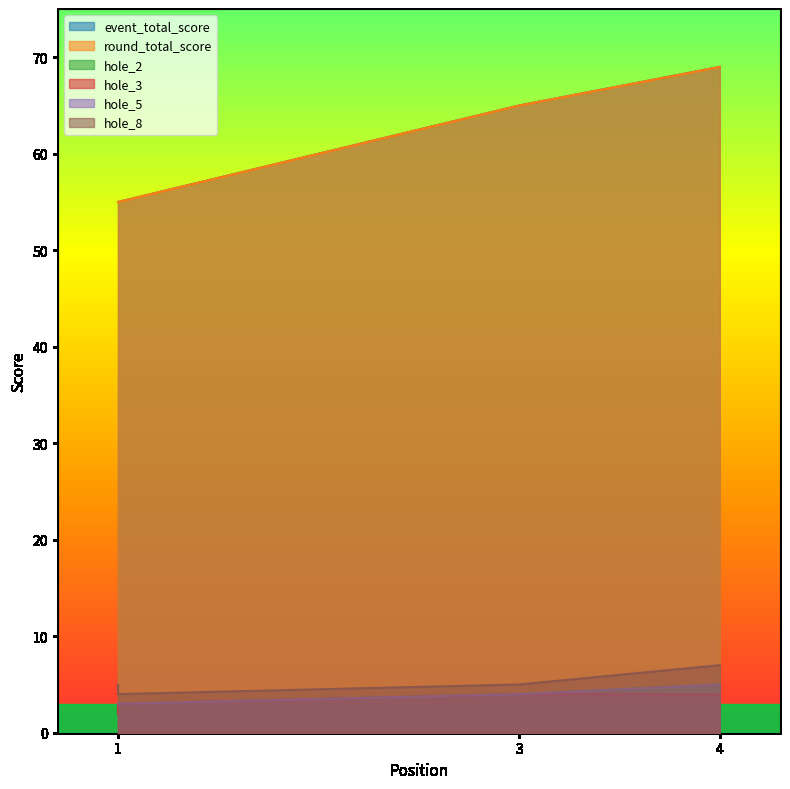

Rank the series at 3 from lowest to highest value.

hole_2, hole_3, hole_5, hole_8, event_total_score, round_total_score